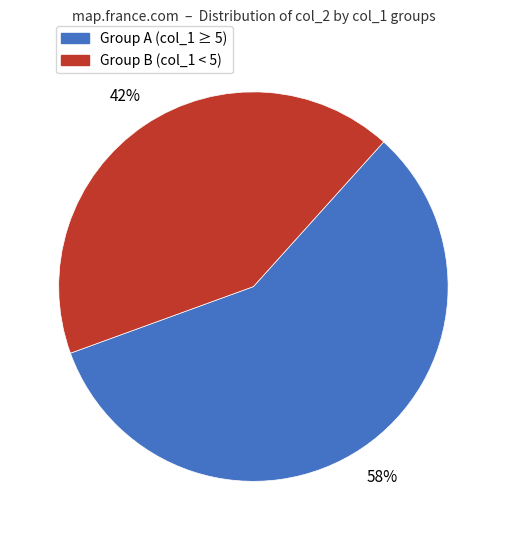

Is there any slice that represents more than half of the pie?

Yes